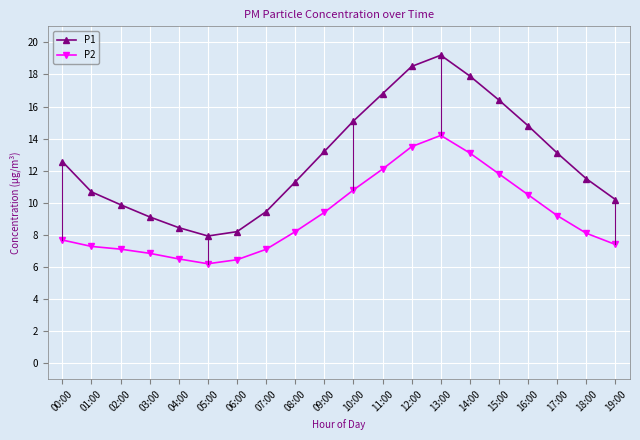

Which series changed the most between 08:00 and 16:00?

P1